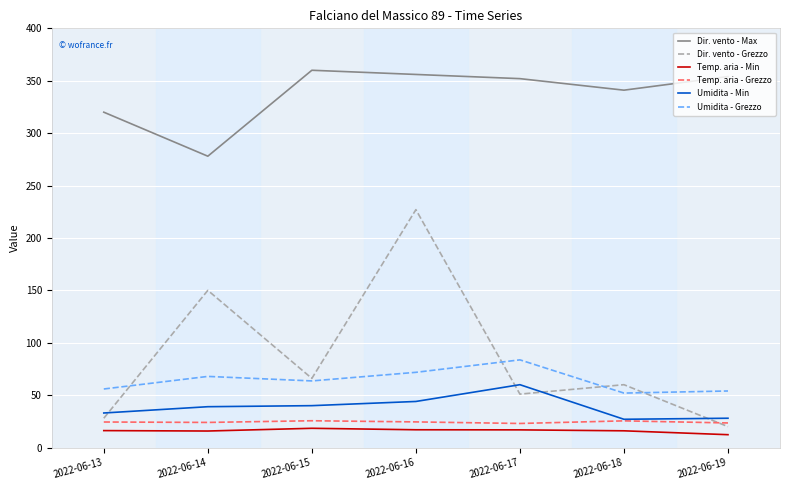

What is the maximum value shown in the chart?

360.0